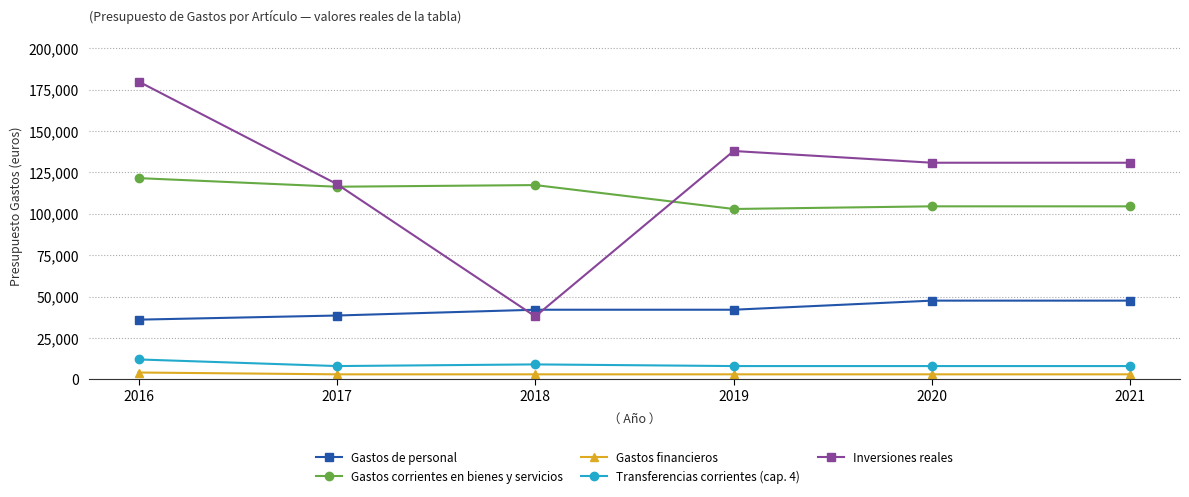

How many Transferencias corrientes (cap. 4) values are between 8000 and 9000?

5